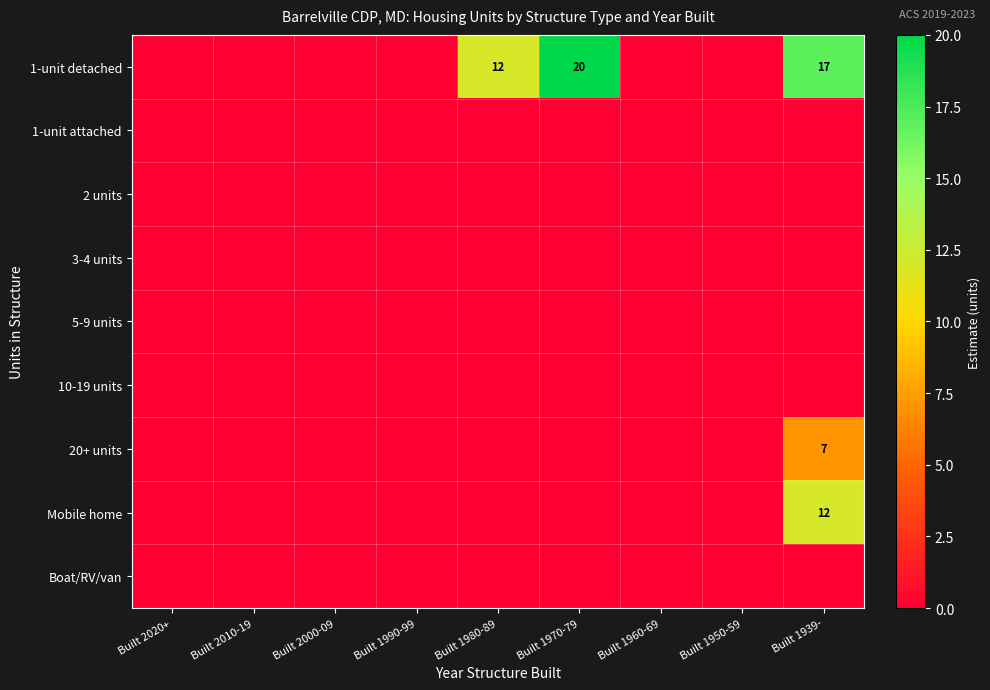

True or false: Mobile home has a value of 0 at Built 2010-19.

True